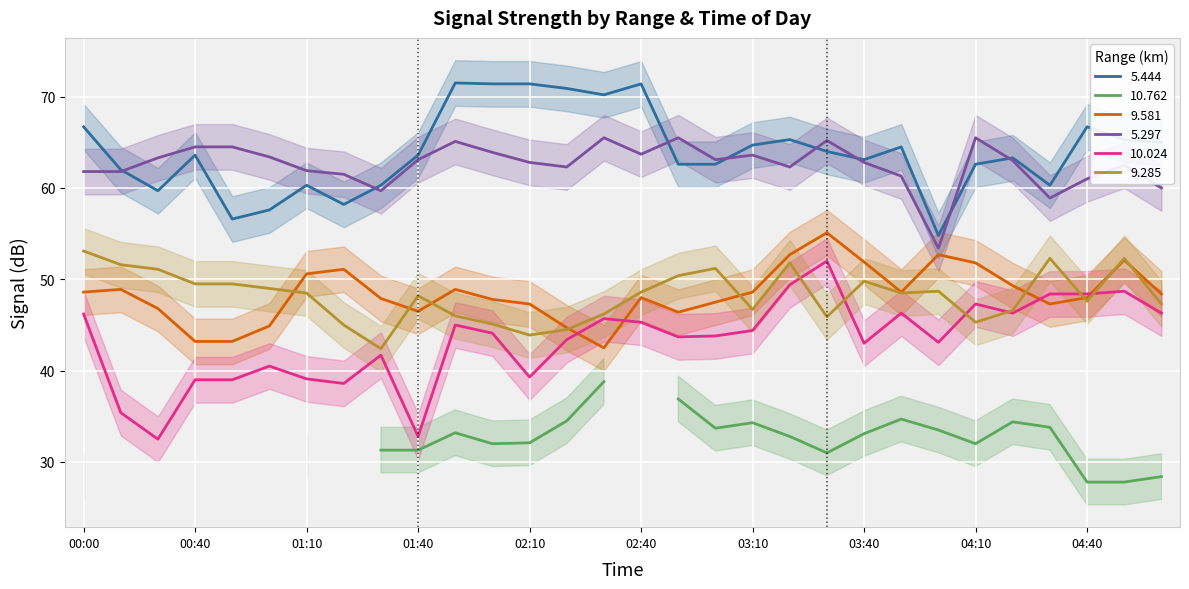

At how many categories does at least one series exceed 56?

29